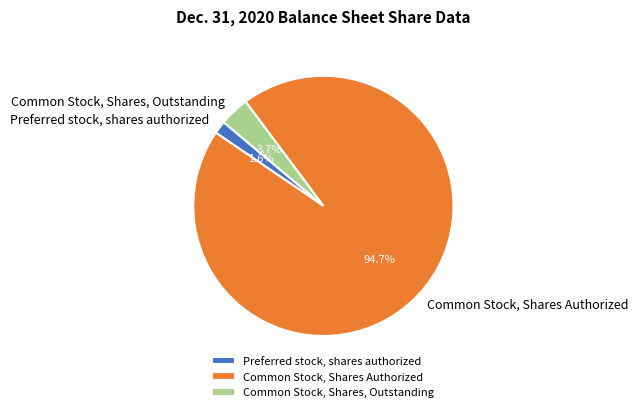

Which slice is the largest?

Common Stock, Shares Authorized